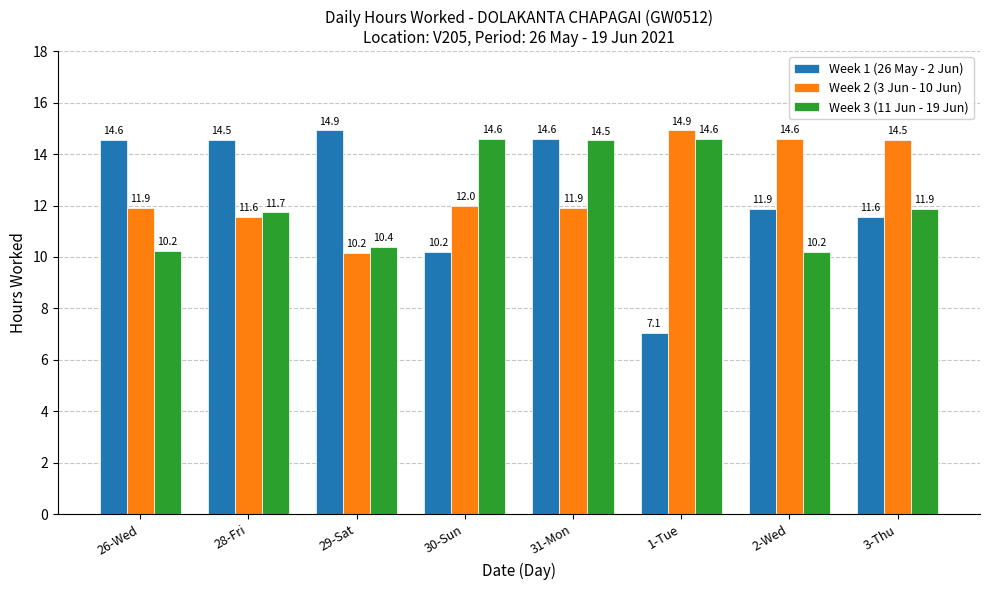

What is the difference between the second highest and second lowest values in the Week 3 (11 Jun - 19 Jun) series?

4.3